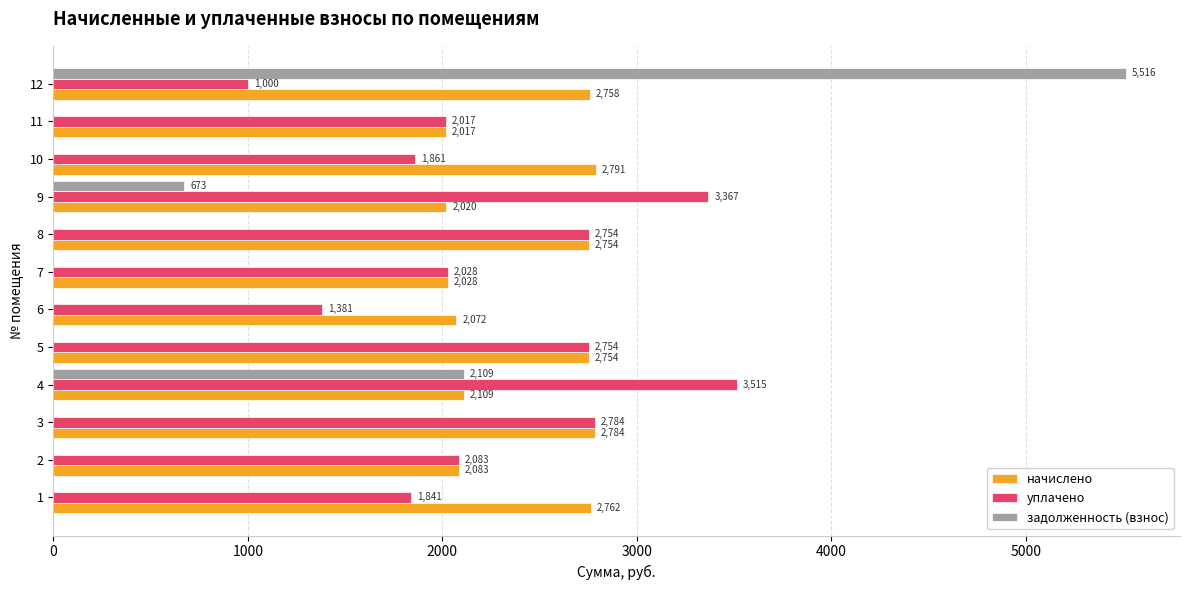

The задолженность (взнос) series shows 2109.0 at 4. True or false?

True